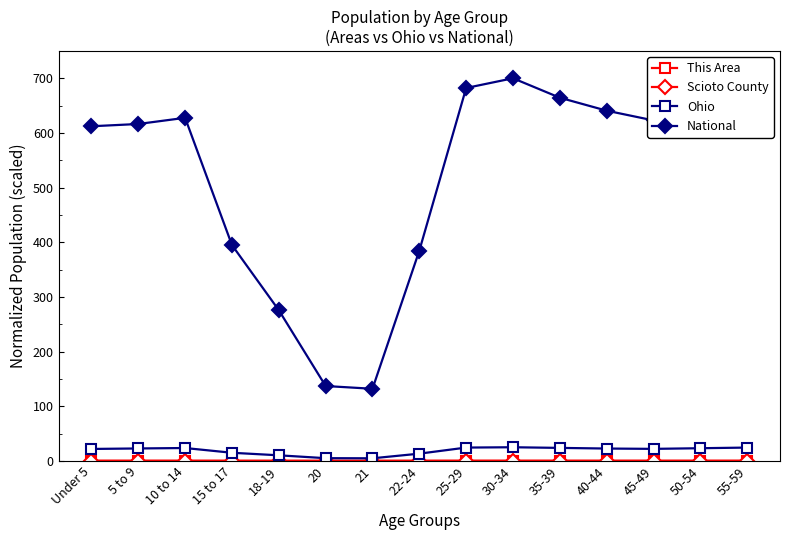

What is the average value of the Ohio series?

18.7